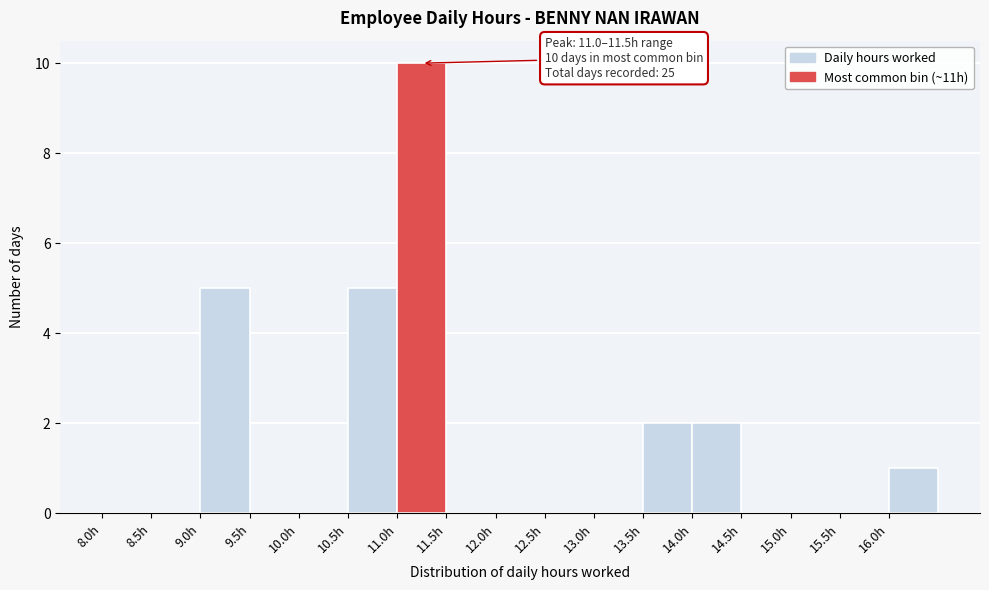

Over which range of the x-axis is the bar tallest?

11.0 to 11.5